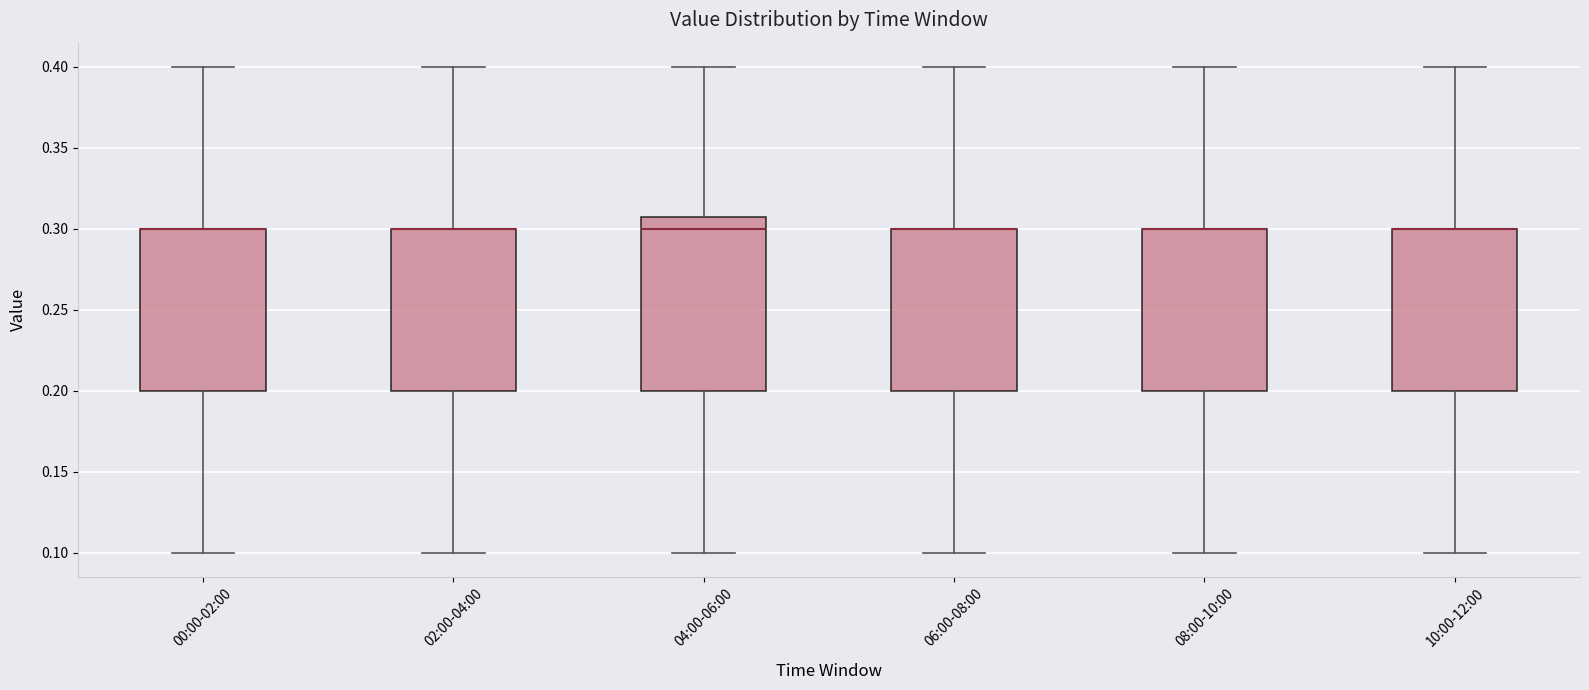

Reading left to right, read every box against the y-axis: the position of its median line, the range the box covers, and the ends of its whiskers. The values are not printed on the chart, so give them approximately, as read against the axis.

00:00-02:00: median 0.30 (drawn on the box's upper edge), box 0.20 to 0.30, whiskers 0.10 to 0.40
02:00-04:00: median 0.30 (drawn on the box's upper edge), box 0.20 to 0.30, whiskers 0.10 to 0.40
04:00-06:00: median 0.30, box 0.20 to 0.31, whiskers 0.10 to 0.40
06:00-08:00: median 0.30 (drawn on the box's upper edge), box 0.20 to 0.30, whiskers 0.10 to 0.40
08:00-10:00: median 0.30 (drawn on the box's upper edge), box 0.20 to 0.30, whiskers 0.10 to 0.40
10:00-12:00: median 0.30 (drawn on the box's upper edge), box 0.20 to 0.30, whiskers 0.10 to 0.40